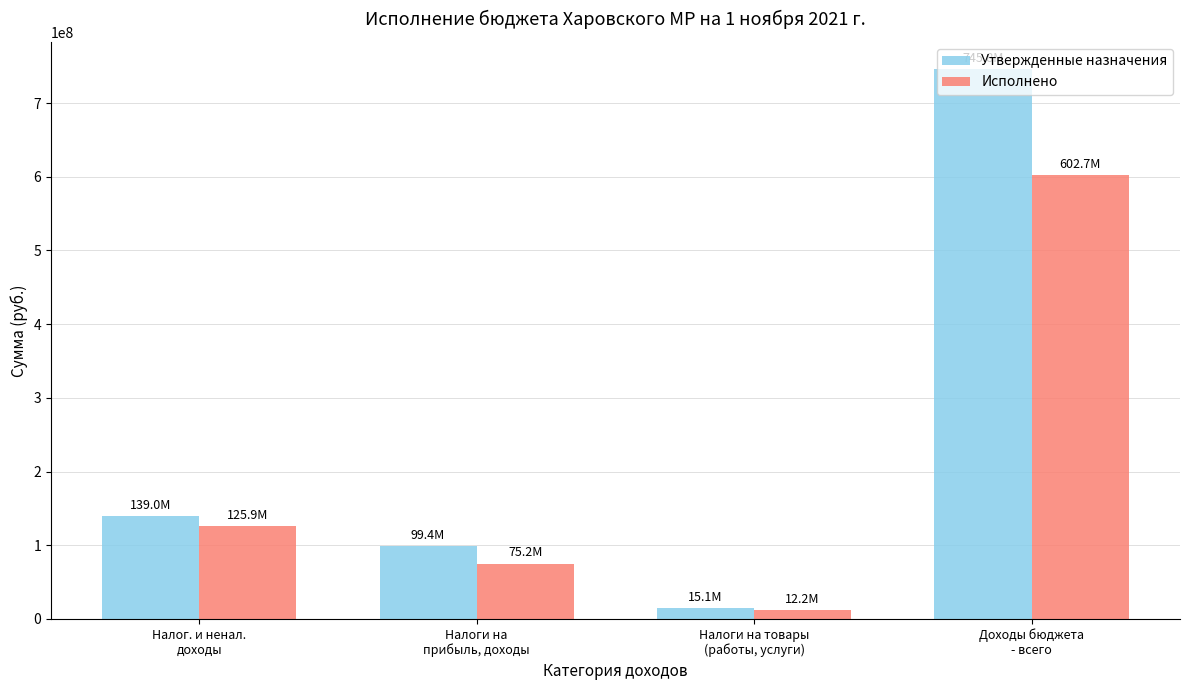

What is the smallest value displayed?

12224216.1